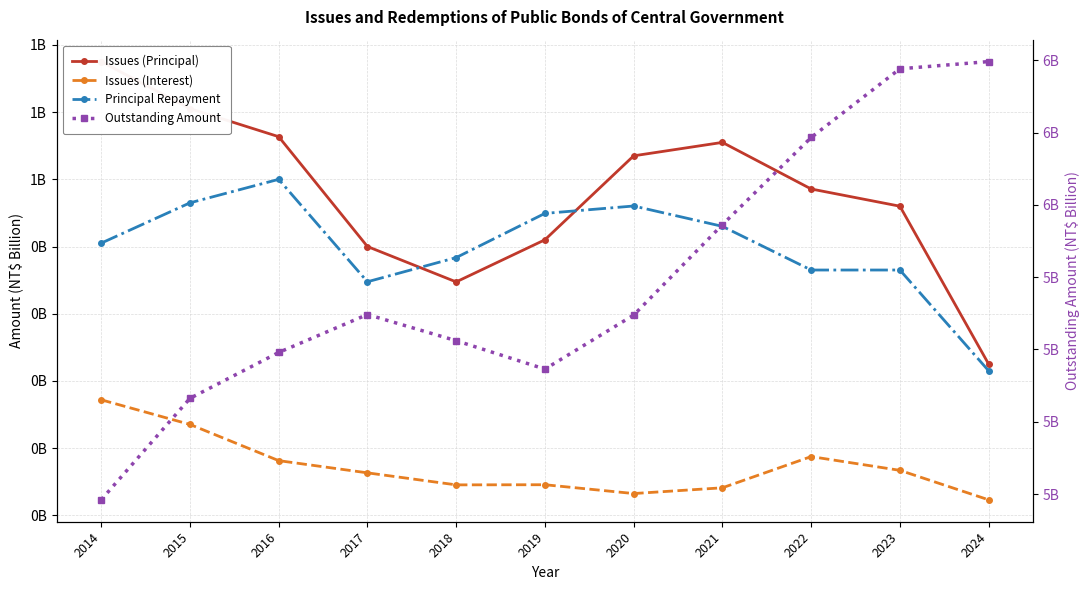

Rank the series at 2021 from highest to lowest value.

Outstanding Amount, Issues (Principal), Principal Repayment, Issues (Interest)